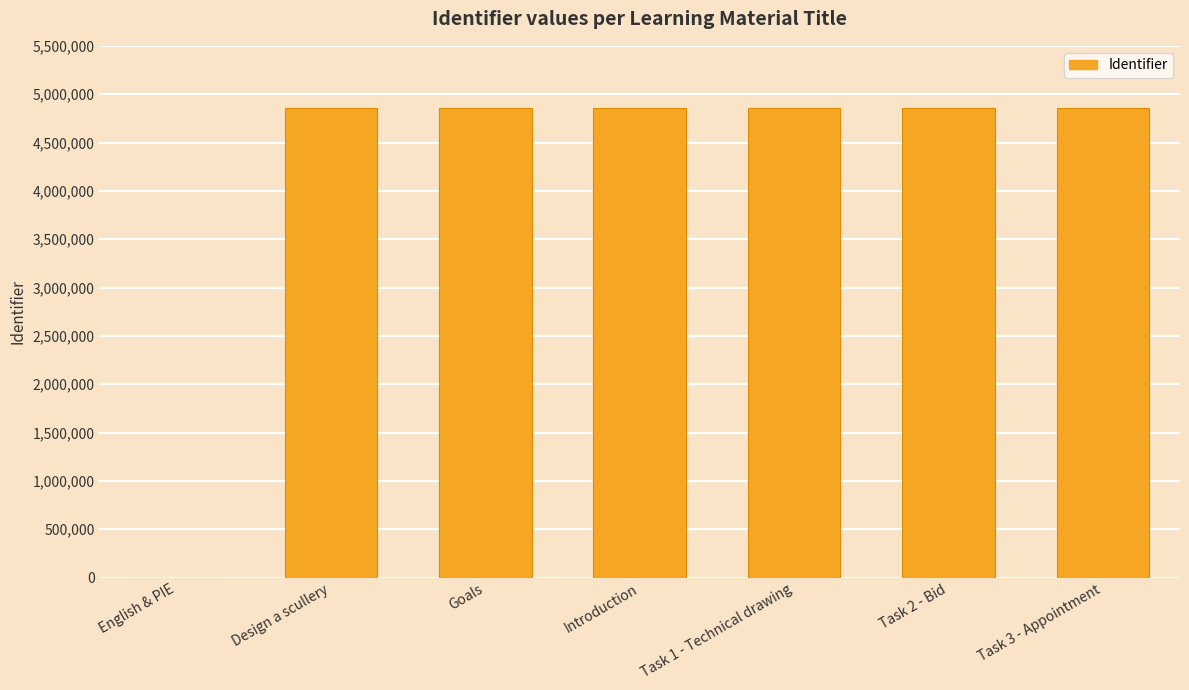

How many distinct data groups are displayed?

1